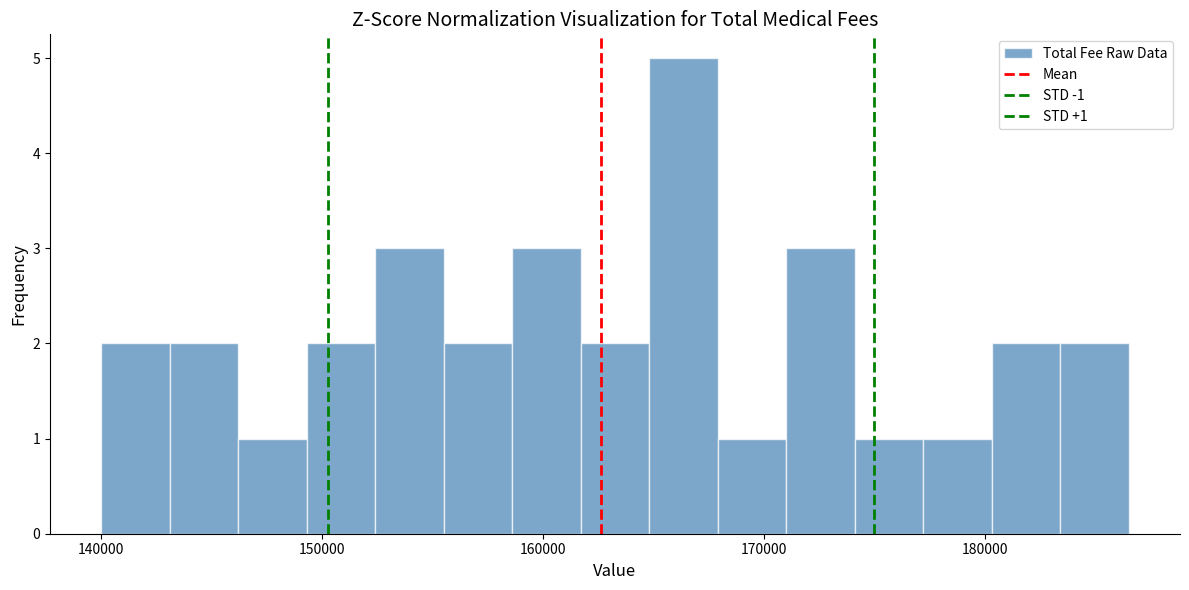

Around what value on the x-axis is the tallest bar? Give the approximate position of its centre, as read against the axis.

166000